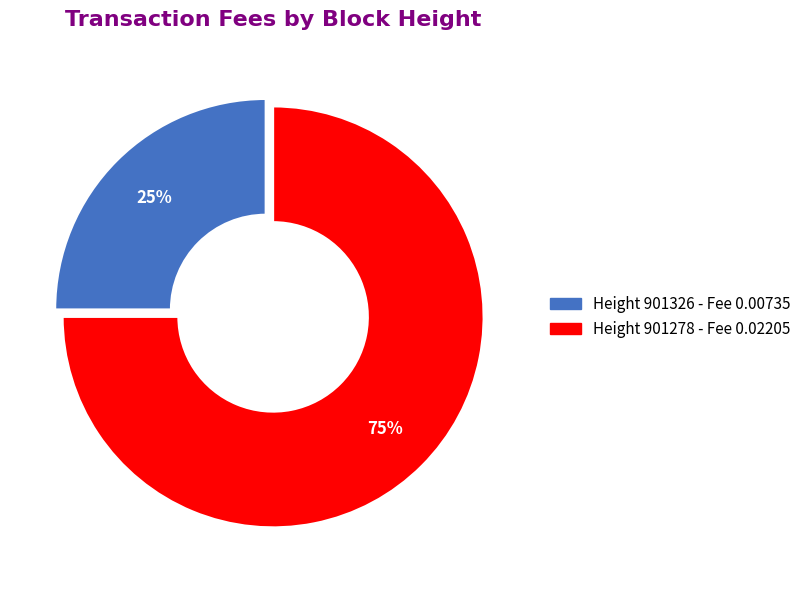

Is there a majority slice in this chart?

Yes